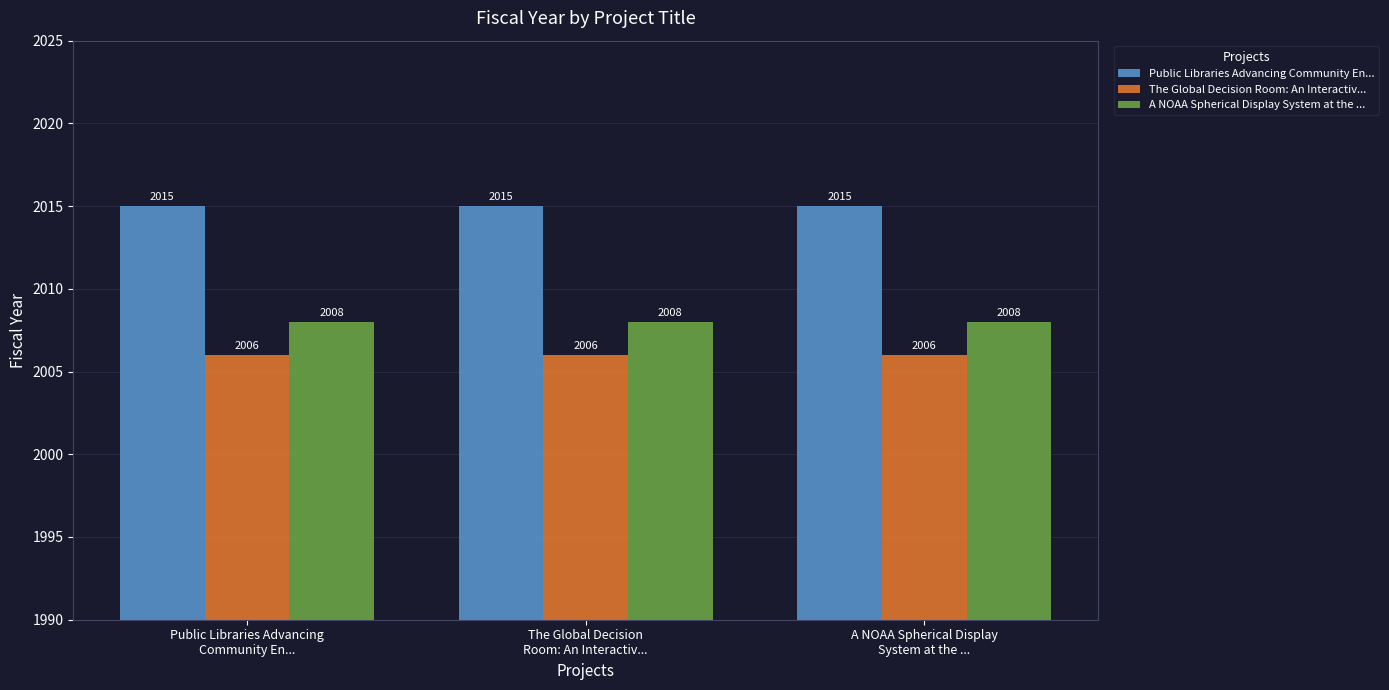

Is it true that A NOAA Spherical Display System at the ... equals 493 at Public Libraries Advancing
Community En...?

False